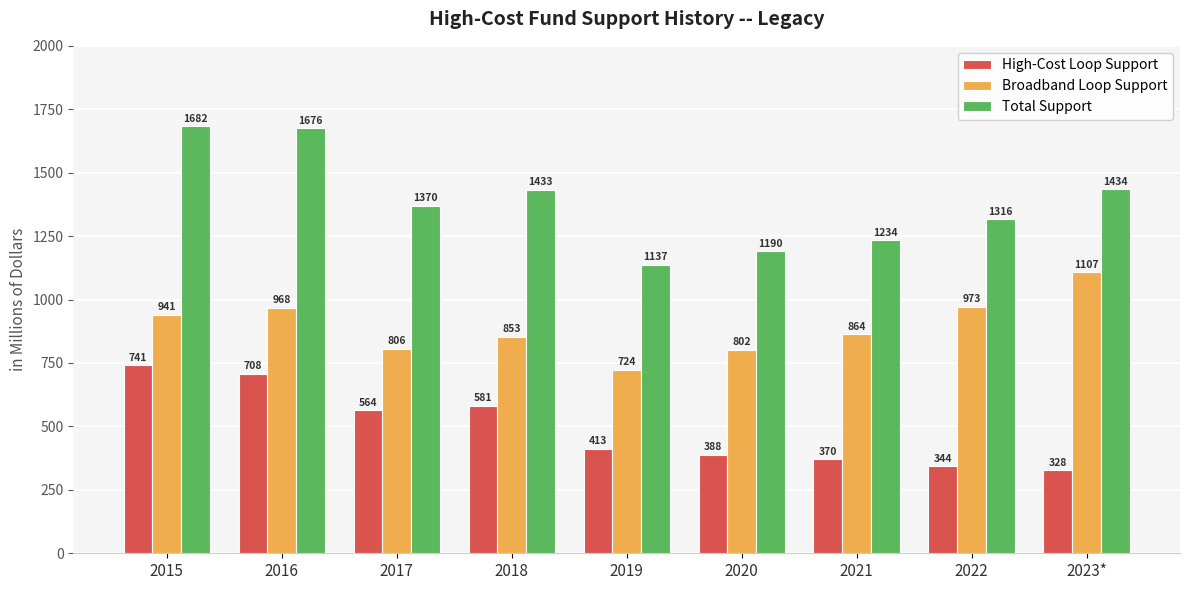

True or false: High-Cost Loop Support has a value of 707.6 at 2016.

True